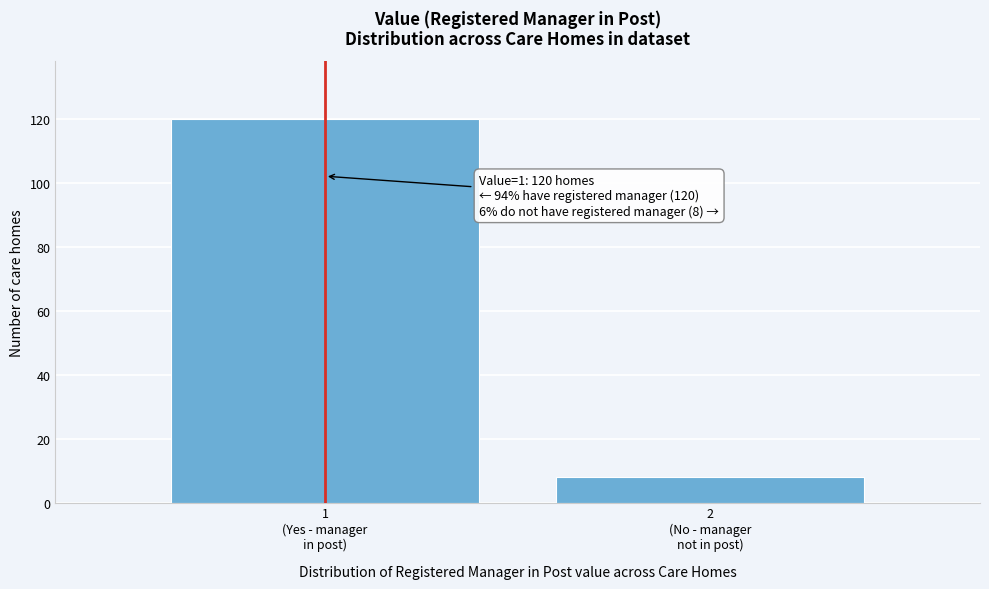

Reading left to right, list all the values displayed in this chart.

120	8